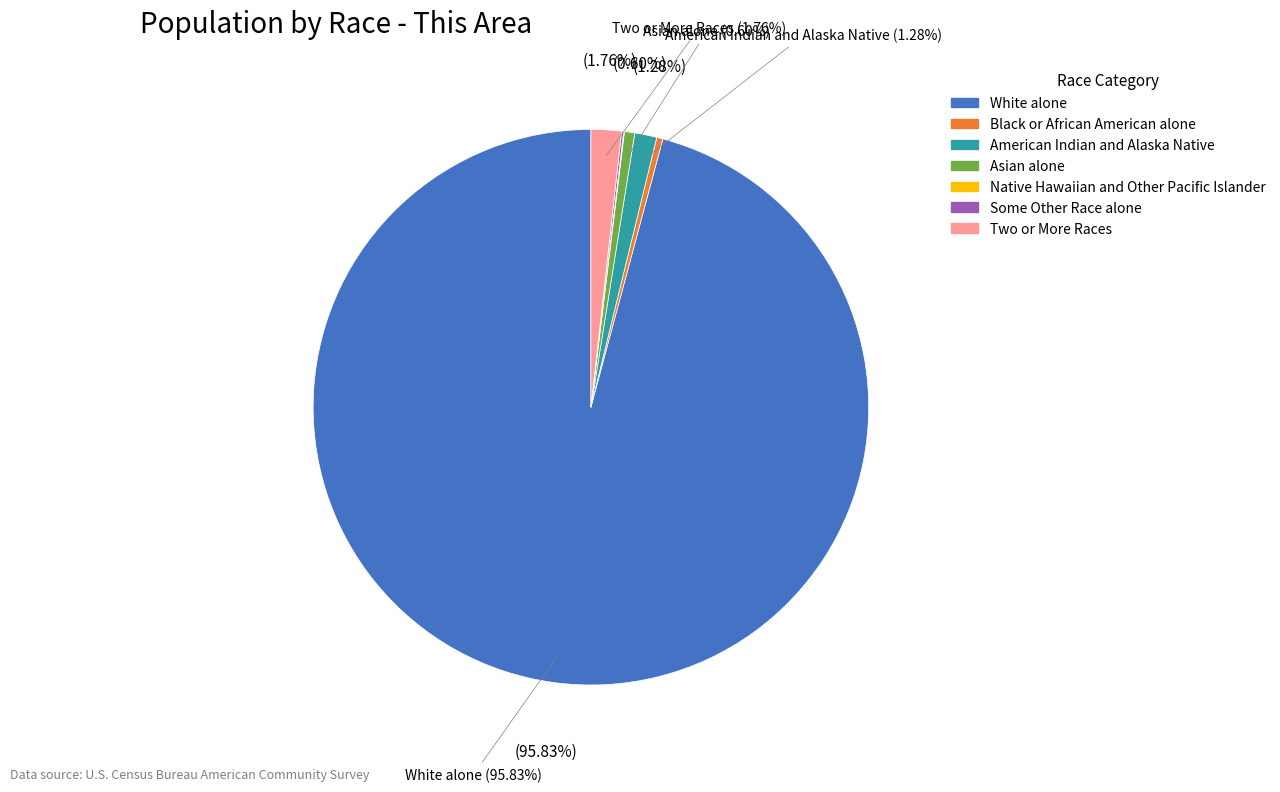

Is the sum of Native Hawaiian and Other Pacific Islander and Asian alone greater than half?

No